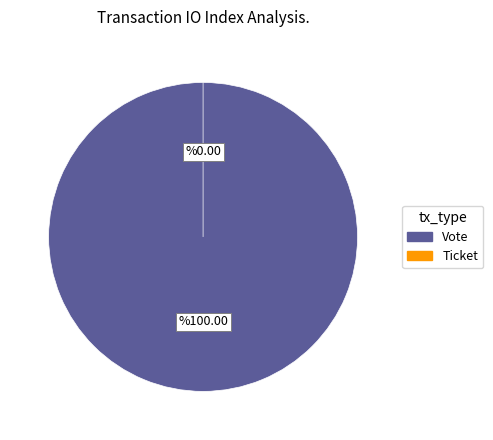

Rank the categories by value from lowest to highest.

Ticket, Vote